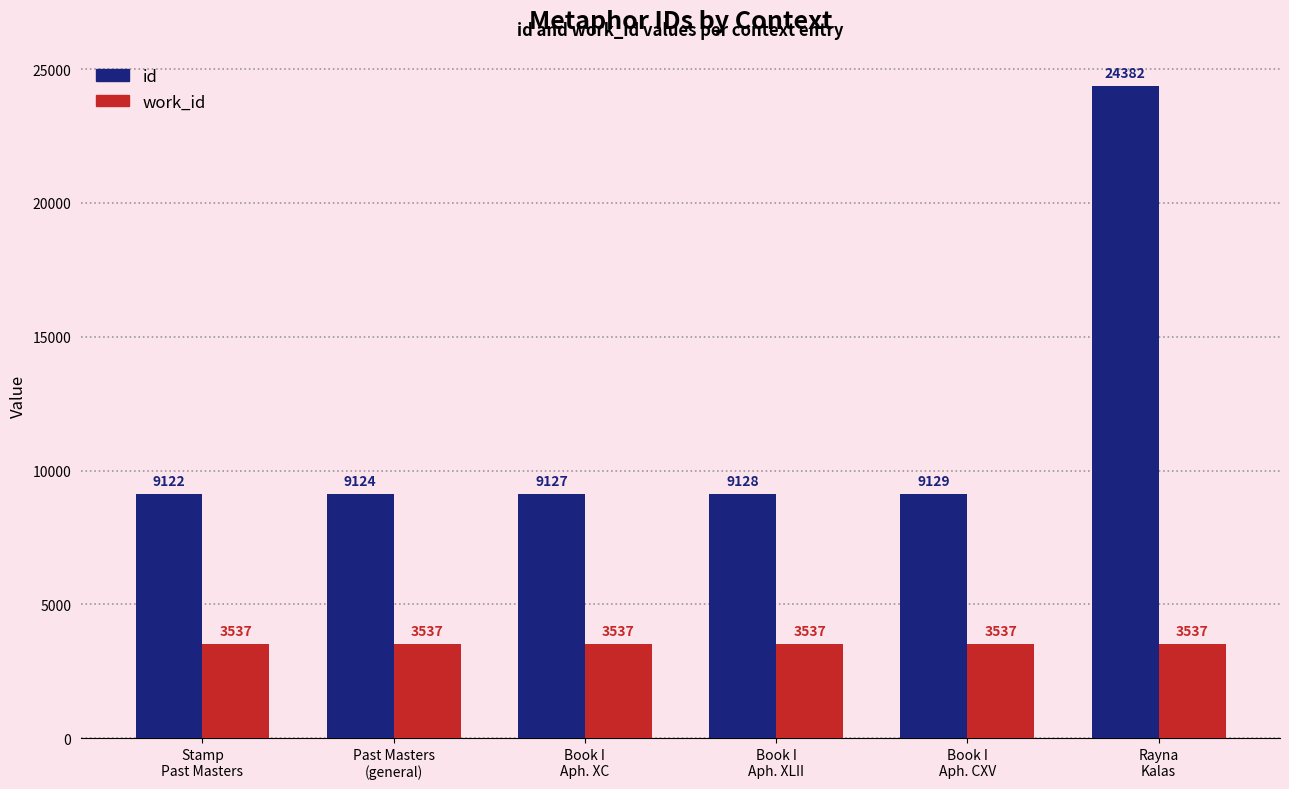

What is the value of the id bar at the 5th from the left?

9129